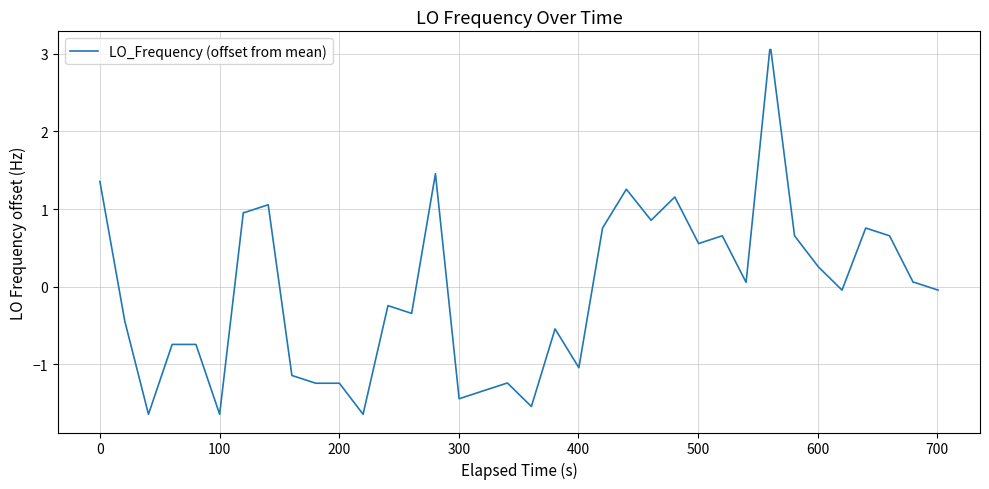

What is the difference between the maximum and minimum values?

4.7